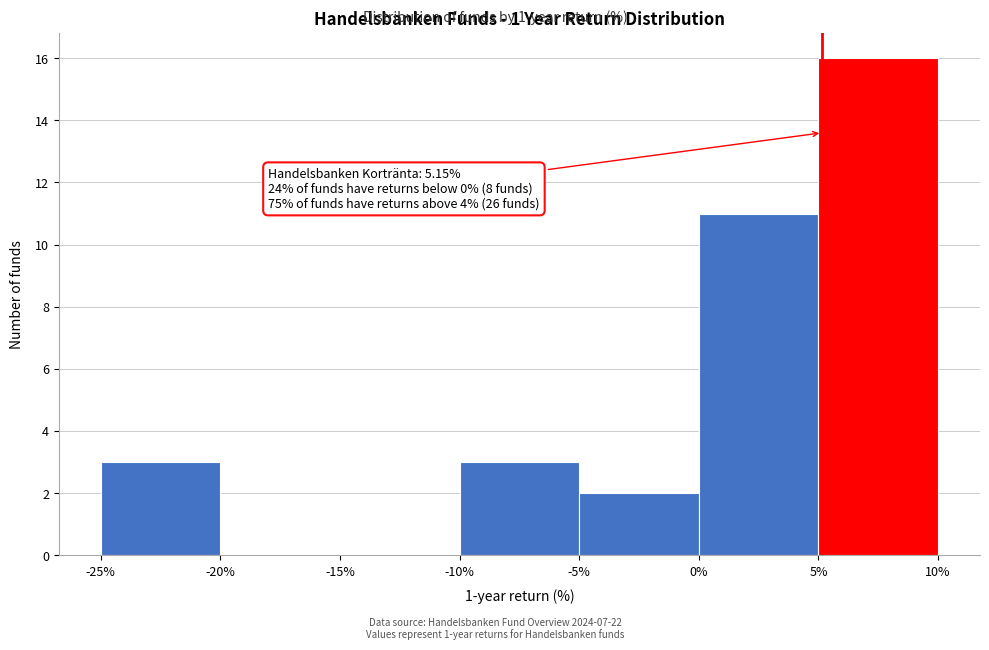

Over which range of the x-axis is the bar tallest?

5% to 10%